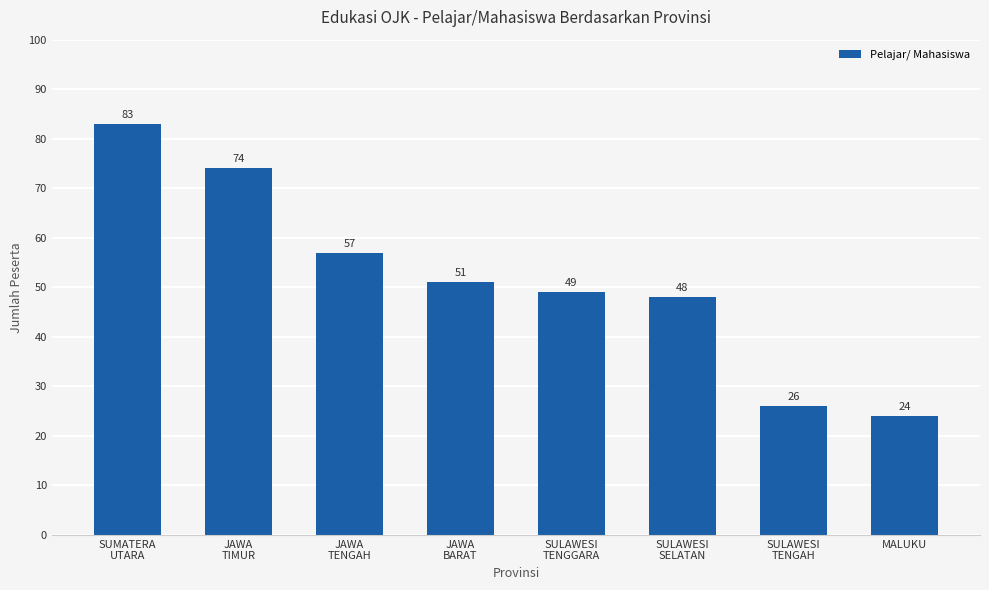

Reading left to right, extract all data points from this chart.

SUMATERA
UTARA=83	JAWA
TIMUR=74	JAWA
TENGAH=57	JAWA
BARAT=51	SULAWESI
TENGGARA=49	SULAWESI
SELATAN=48	SULAWESI
TENGAH=26	MALUKU=24